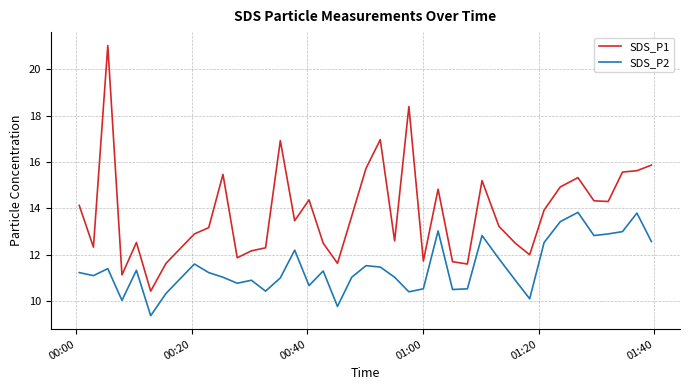

What is the highest value of the SDS_P1 series?

21.0